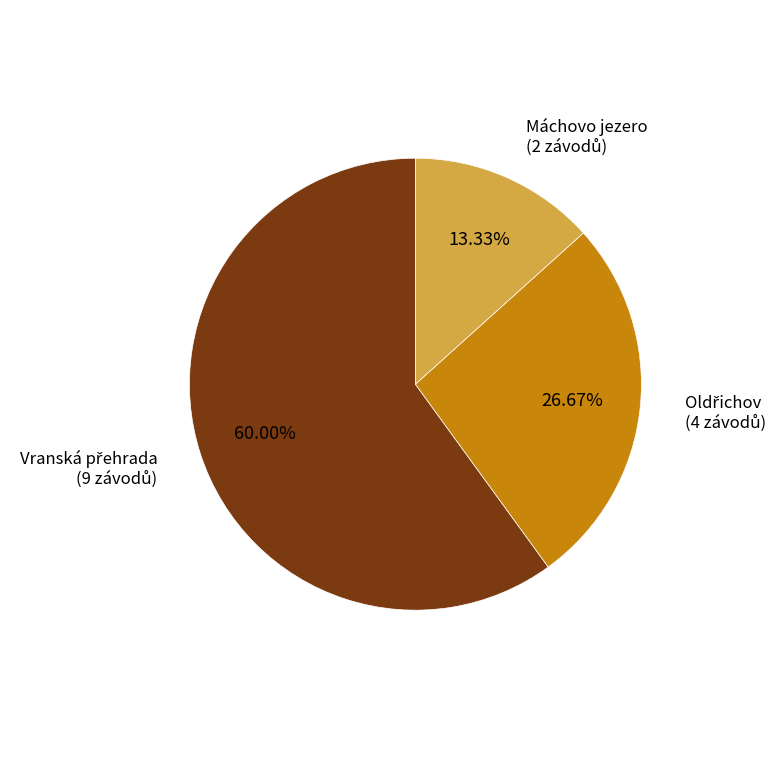

Is there a majority slice in this chart?

Yes